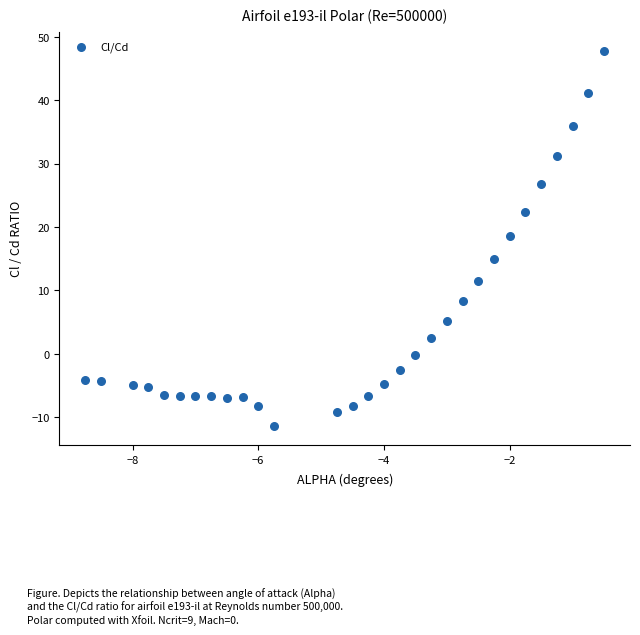

What is the range of Y values (max minus min)?

59.2